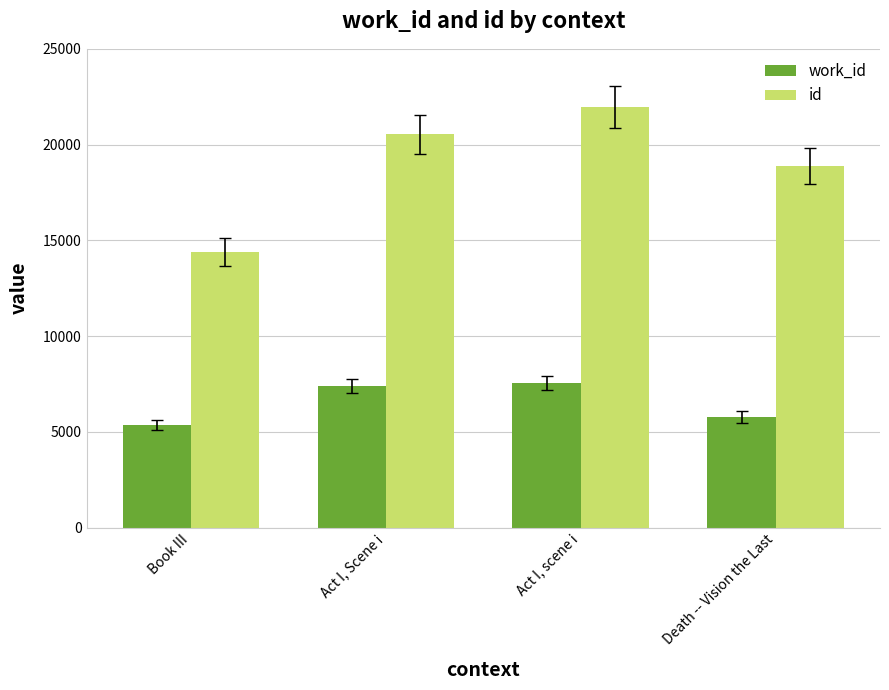

Which category has the lowest value in the work_id series?

Book III